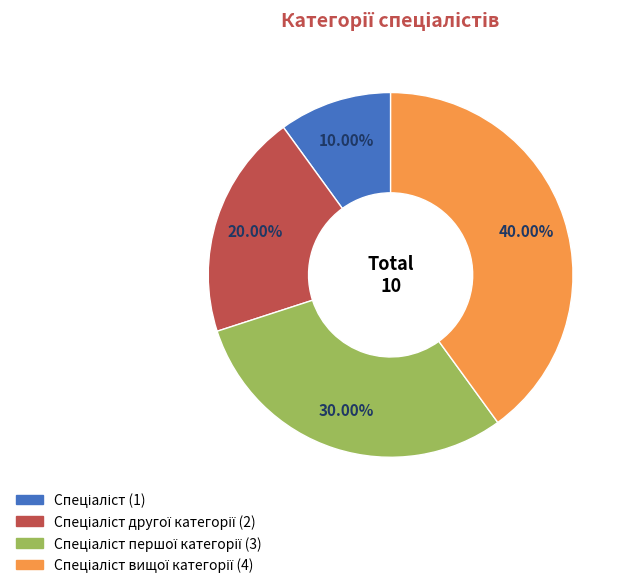

Is there a majority slice in this chart?

No